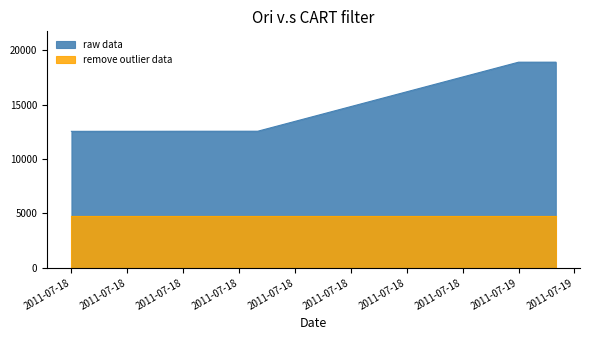

Approximately how many times larger is the value at 2011-07-18 compared to 2011-07-18?

1.0